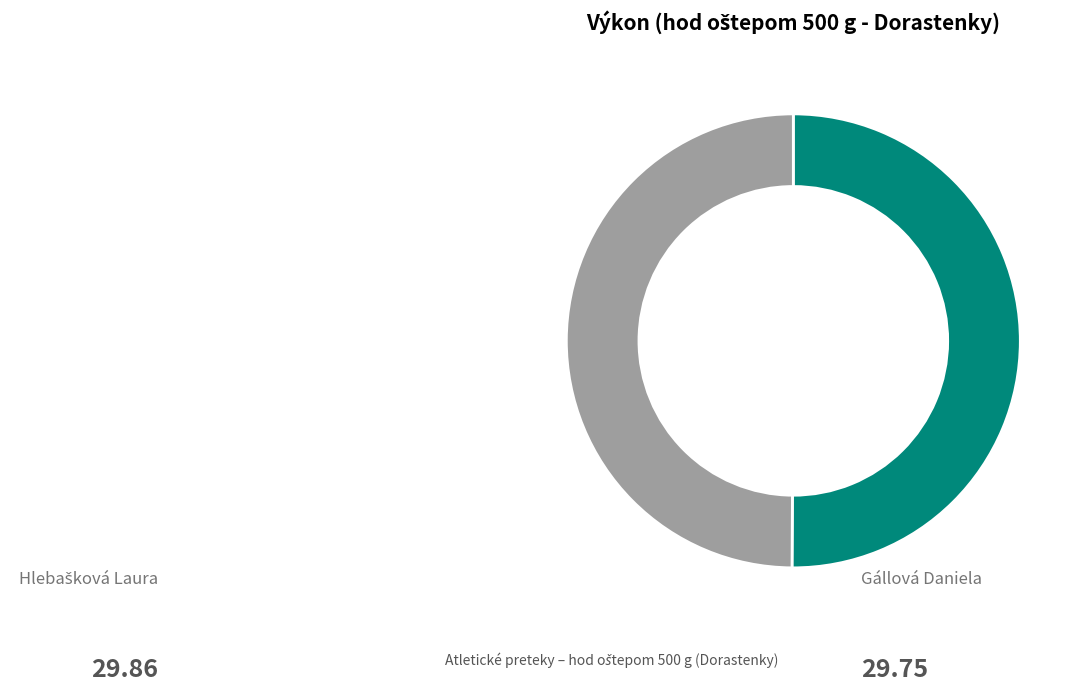

True or false: Gállová Daniela accounts for 59% of the total.

False